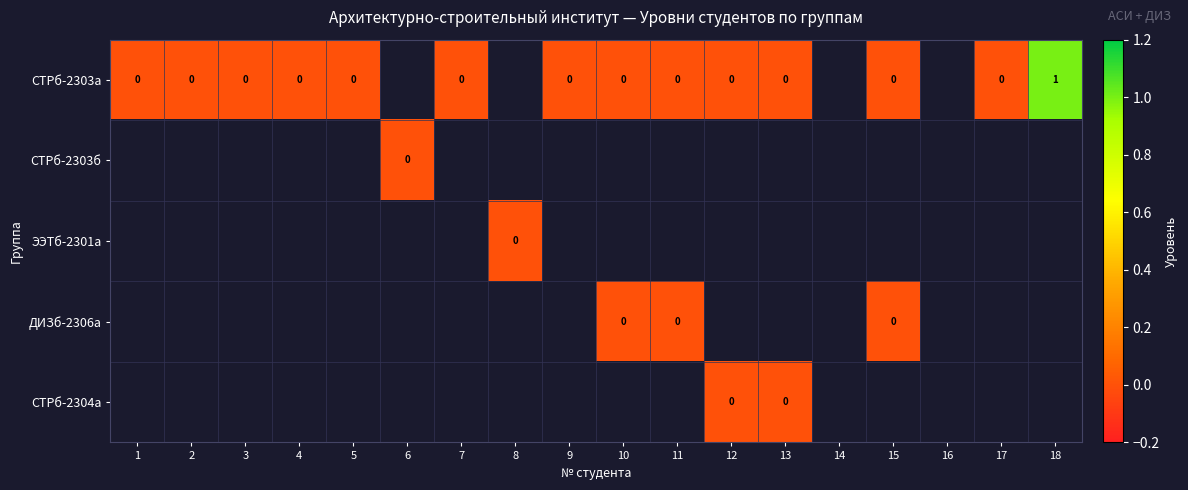

How many categories are shown in the chart?

18